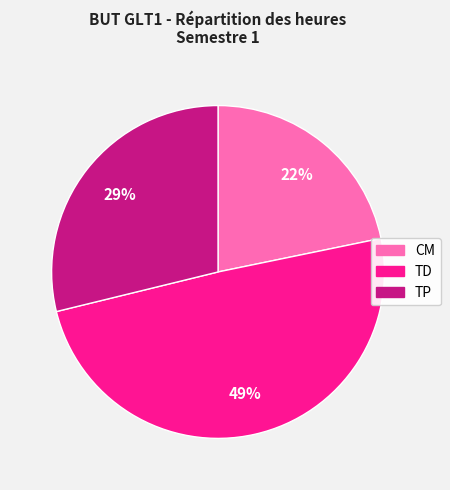

Is the sum of CM and TP greater than half?

Yes